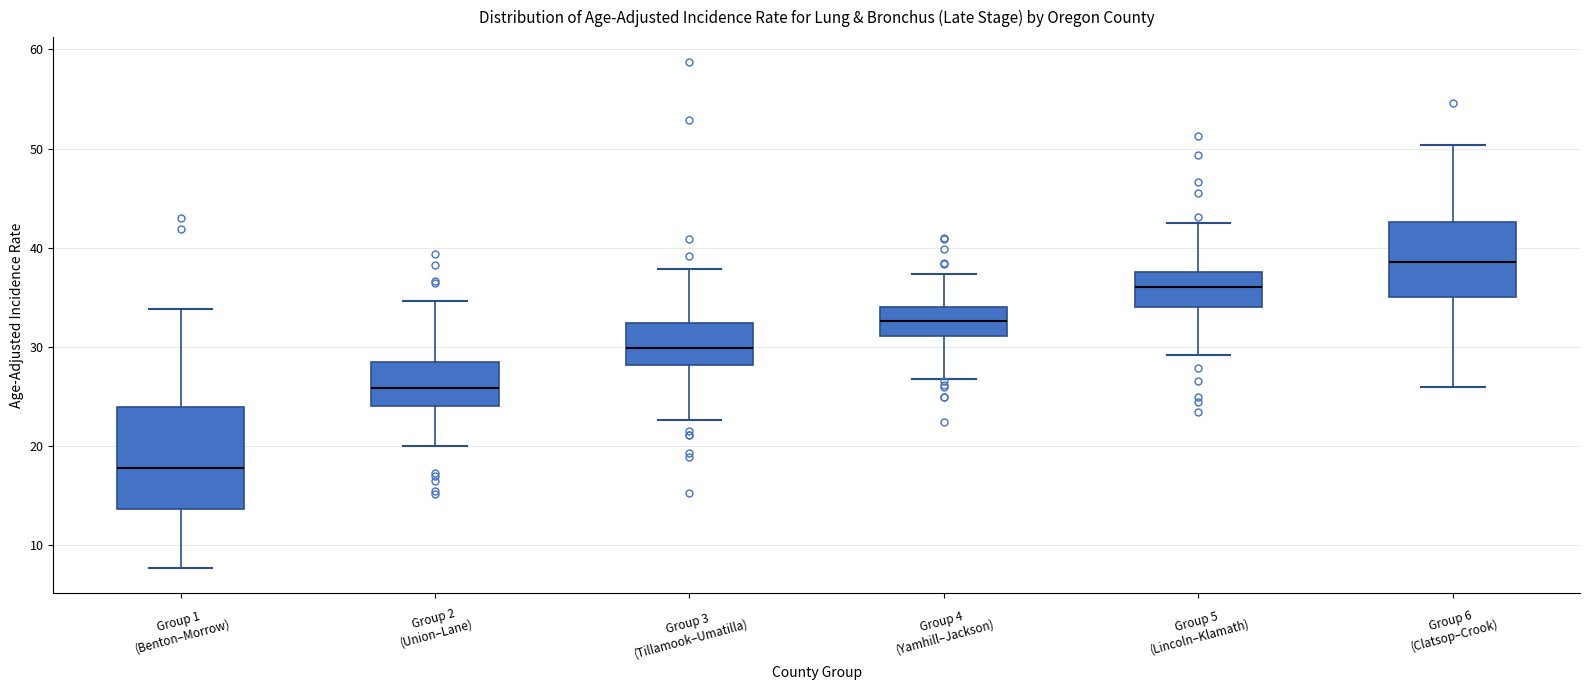

Reading left to right, transcribe this box plot: for each box, give where its median line is, the range the box spans, and where its two whiskers end, as read against the y-axis. The values are not printed on the chart, so give them approximately, as read against the axis.

Group 1 (Benton–Morrow): median 18, box 14 to 24, whiskers 8 to 34
Group 2 (Union–Lane): median 26, box 24 to 28, whiskers 20 to 35
Group 3 (Tillamook–Umatilla): median 30, box 28 to 32, whiskers 23 to 38
Group 4 (Yamhill–Jackson): median 33, box 31 to 34, whiskers 27 to 37
Group 5 (Lincoln–Klamath): median 36, box 34 to 38, whiskers 29 to 42
Group 6 (Clatsop–Crook): median 39, box 35 to 43, whiskers 26 to 50